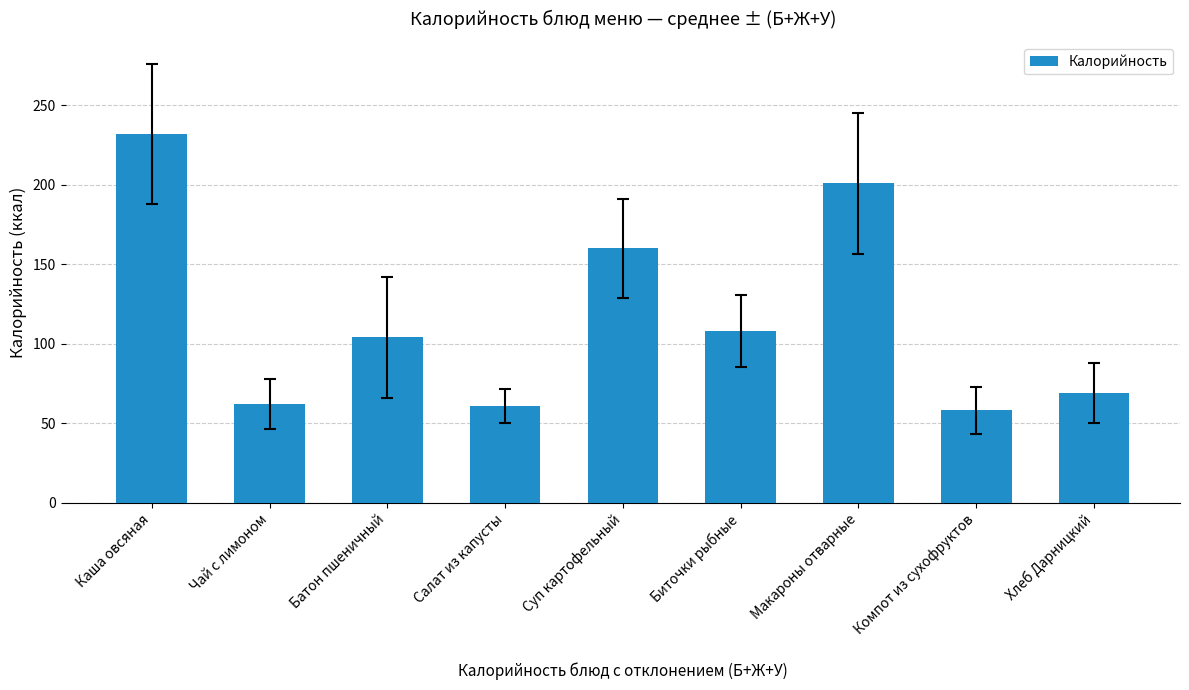

Is it true that the value at Хлеб Дарницкий is 122?

False